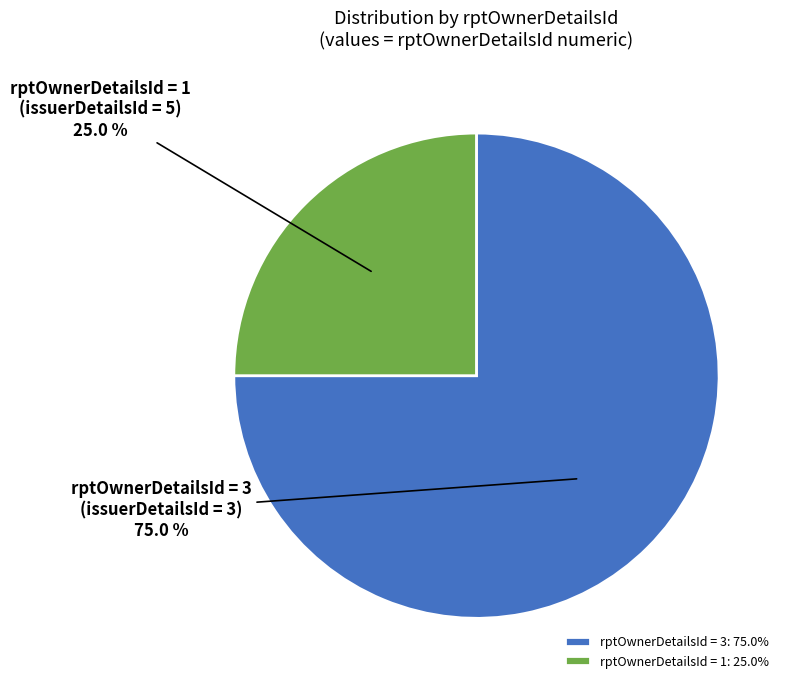

To the nearest percent, what is the average slice percentage?

50%